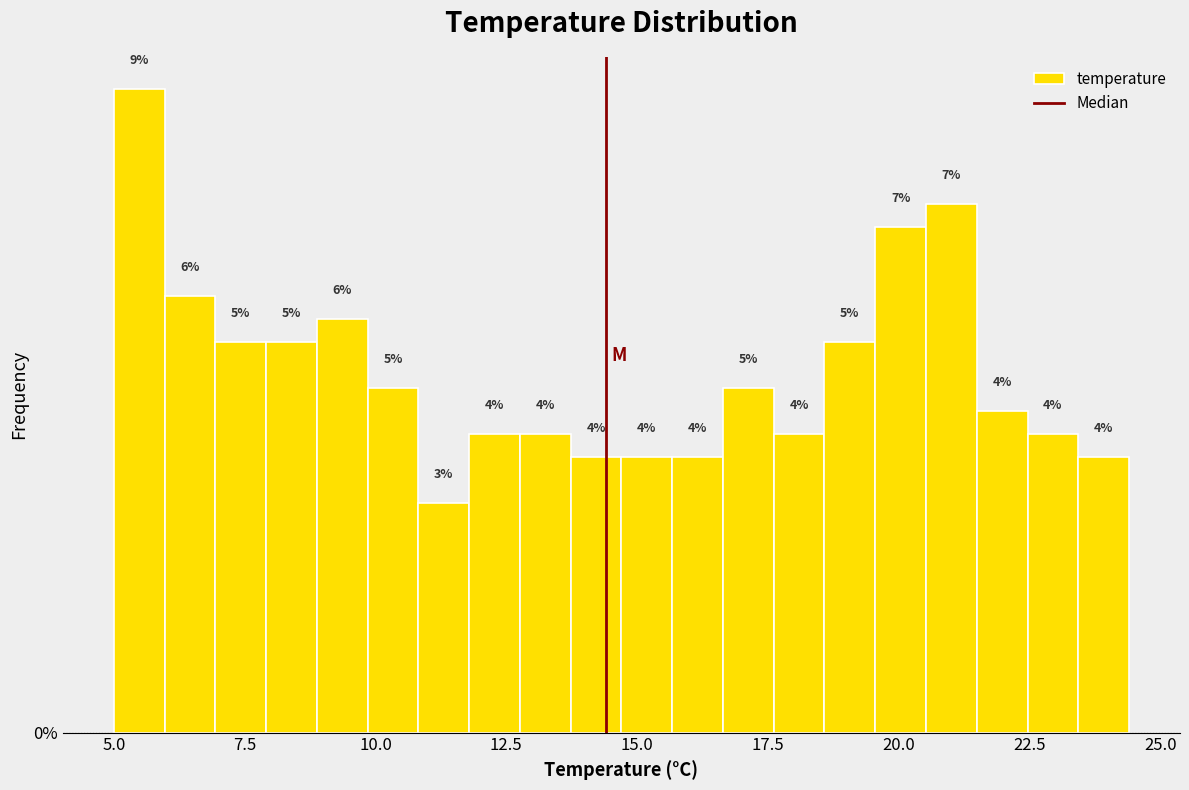

Read against the x-axis, roughly where is the centre of the tallest bar?

5.5